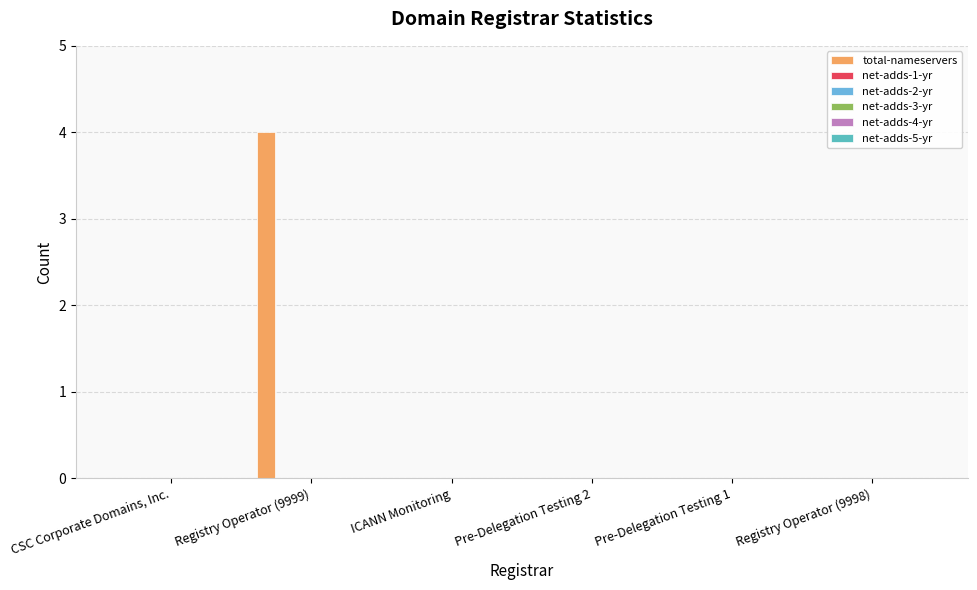

How many distinct data groups are displayed?

1